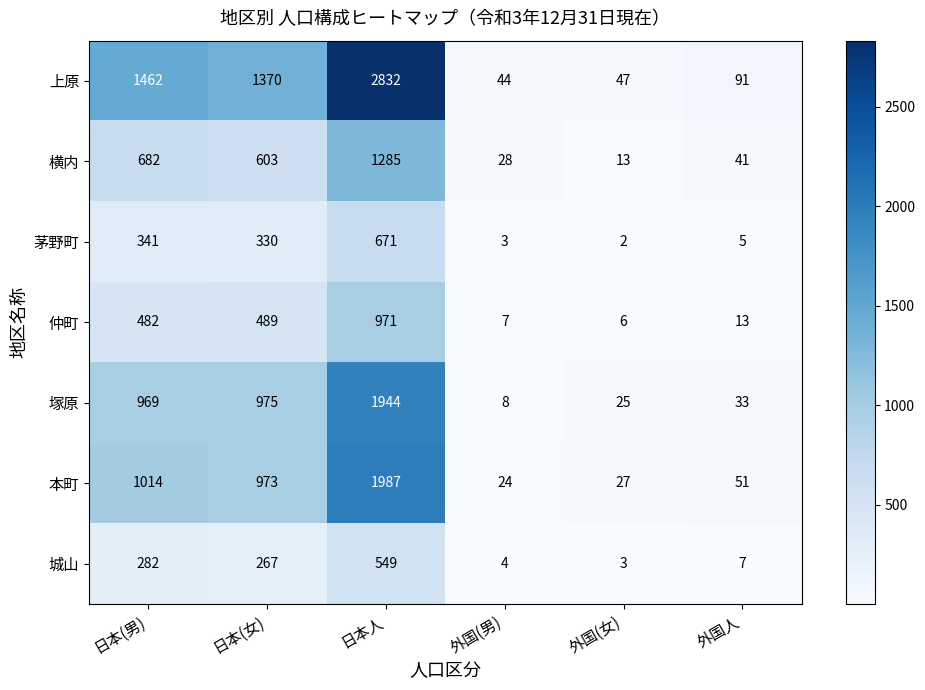

What is the maximum value shown in the chart?

2832